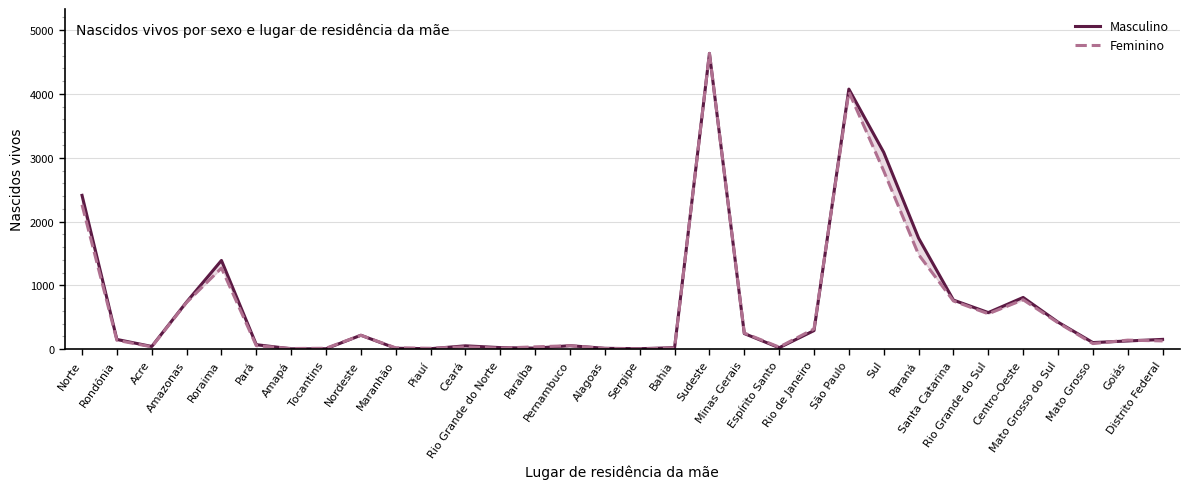

Between which two adjacent categories do Feminino and Masculino first intersect?

Pará and Amapá